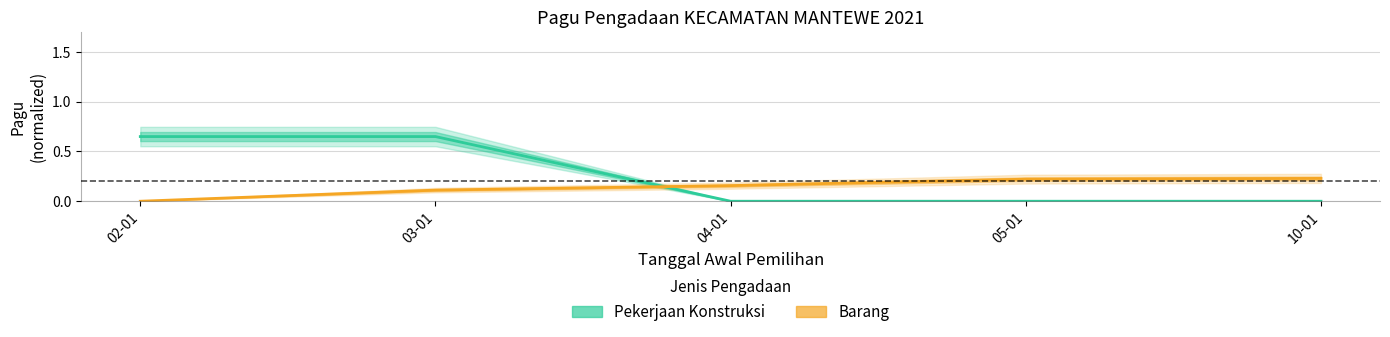

True or false: Barang has more than 2 points higher than both neighbors.

False